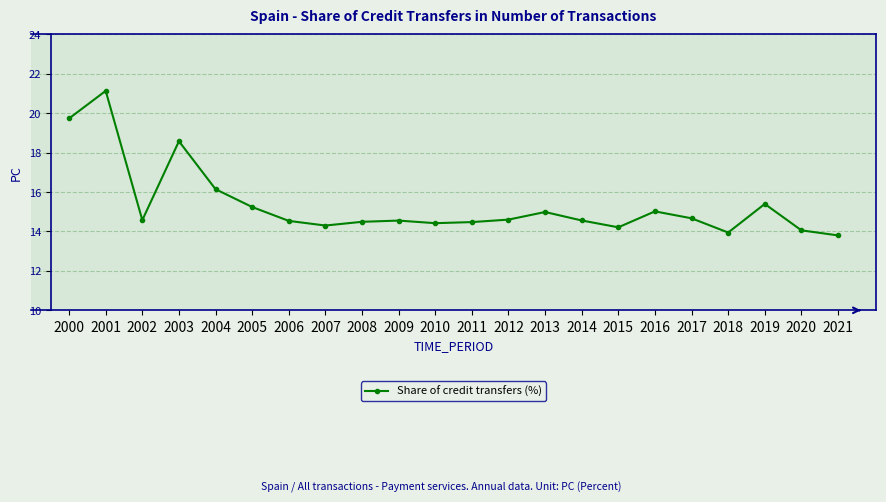

How many data points does each series have?

22